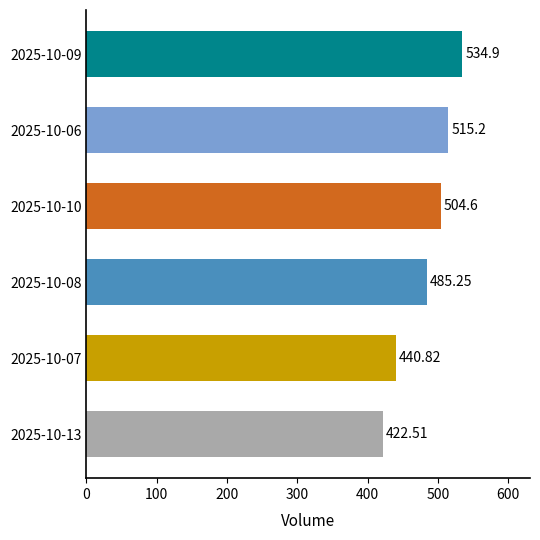

Which has a higher value, 2025-10-09 or 2025-10-08?

2025-10-09